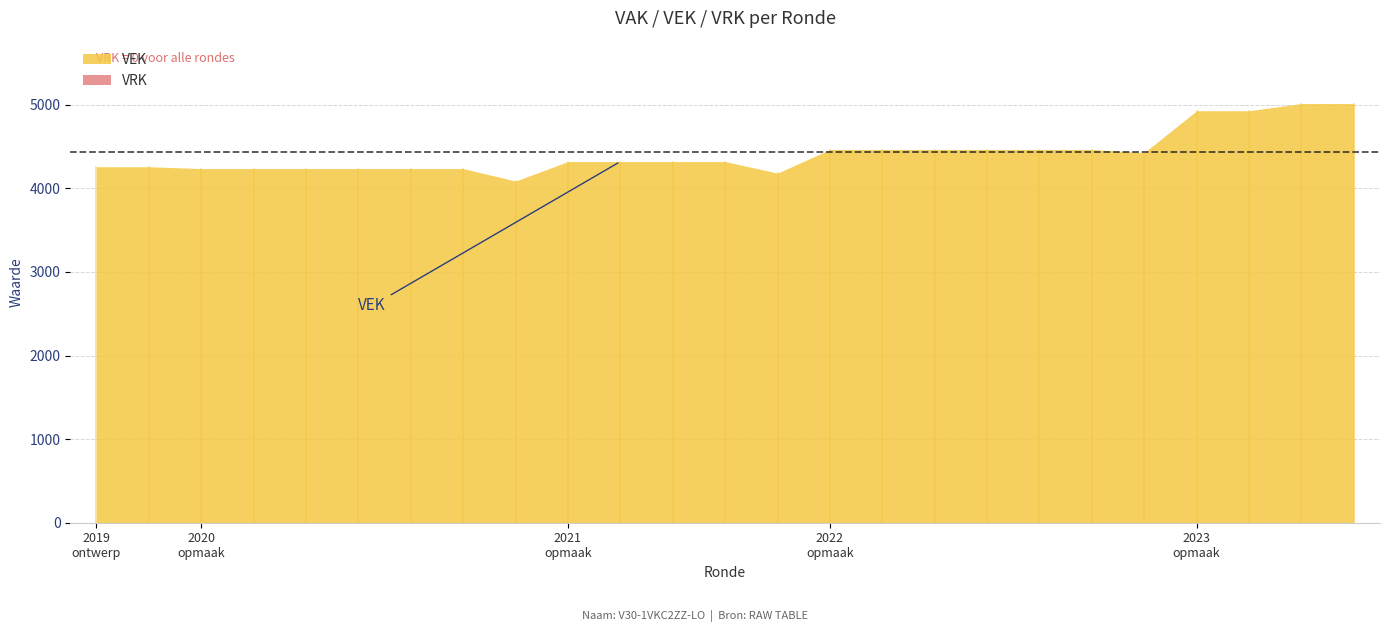

What is the label of the 12th point from the right?

2021 uitvoering